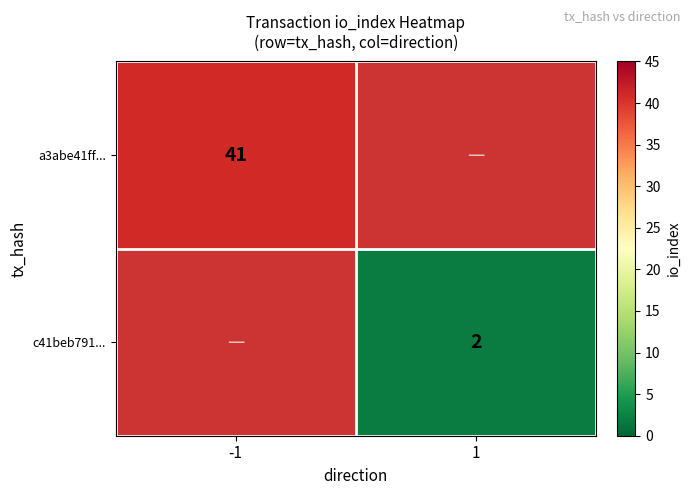

The a3abe41ff... series shows 41 at -1. True or false?

True